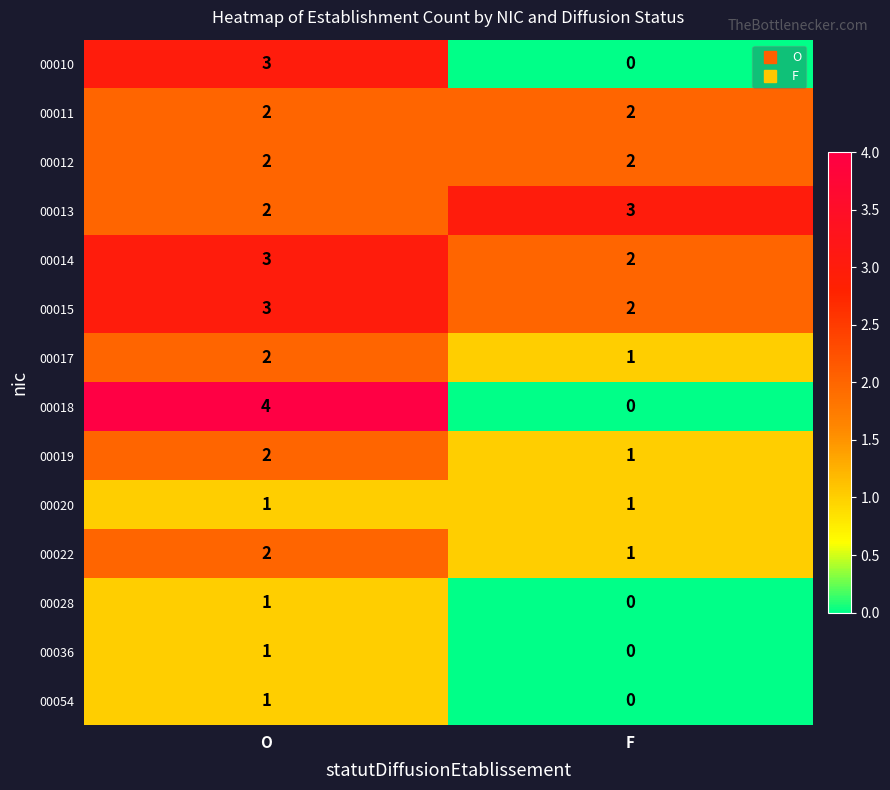

Which series has the largest range (max minus min)?

00018